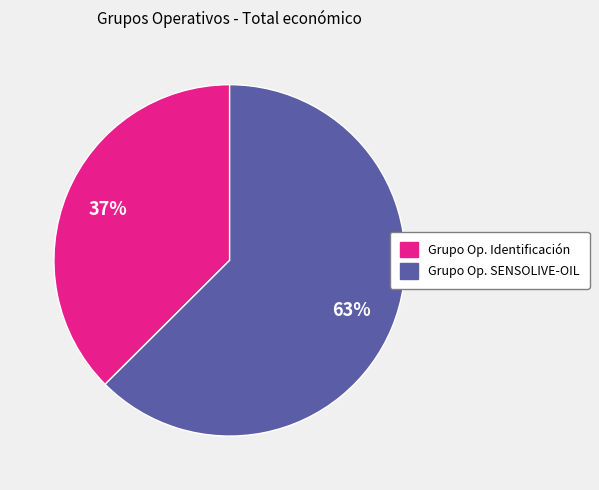

Combined, do Grupo Op. Identificación and Grupo Op. SENSOLIVE-OIL account for over 50%?

Yes